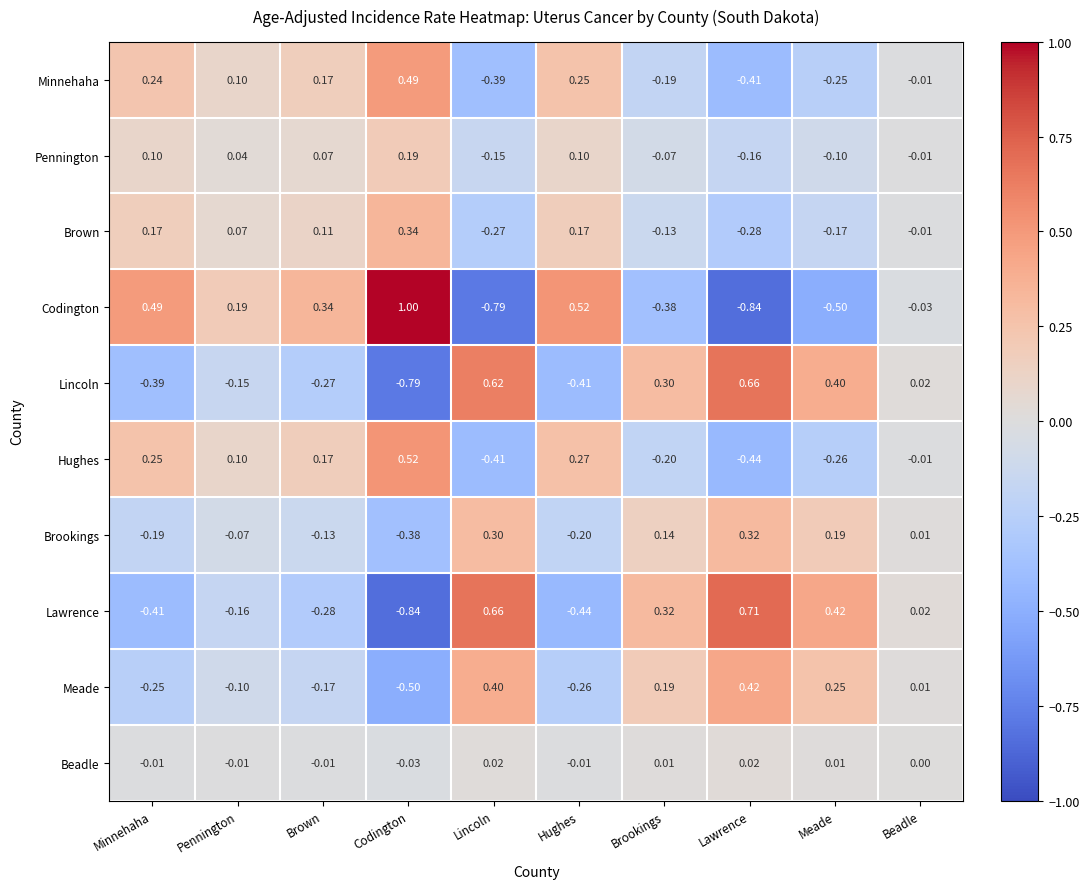

At which label does Pennington first exceed 0?

Minnehaha